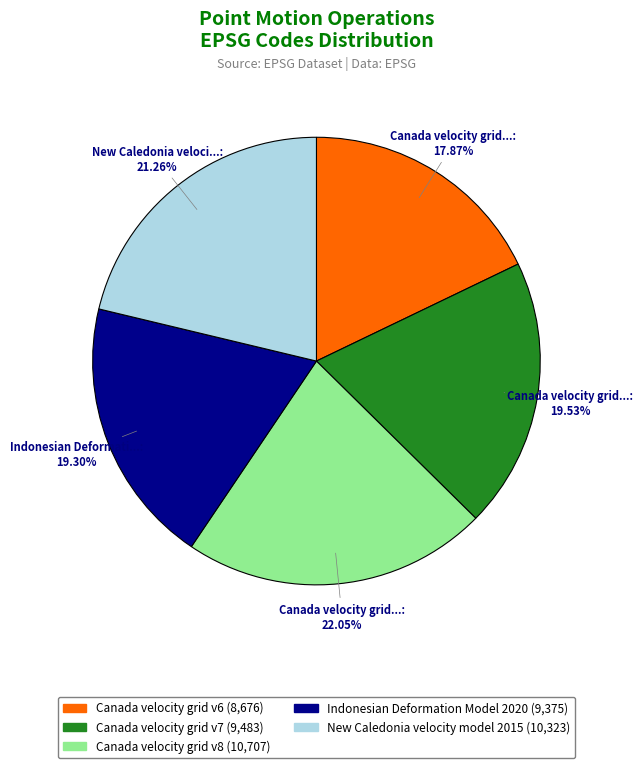

What is the smallest slice in the pie chart?

Canada velocity grid v6